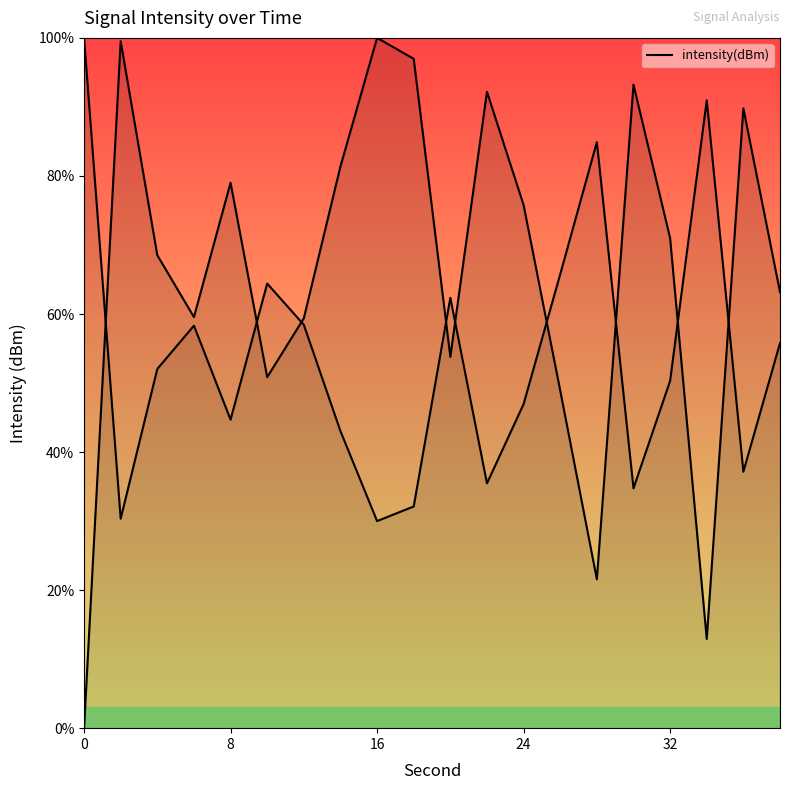

True or false: there are more than 0 points higher than both neighbors.

True